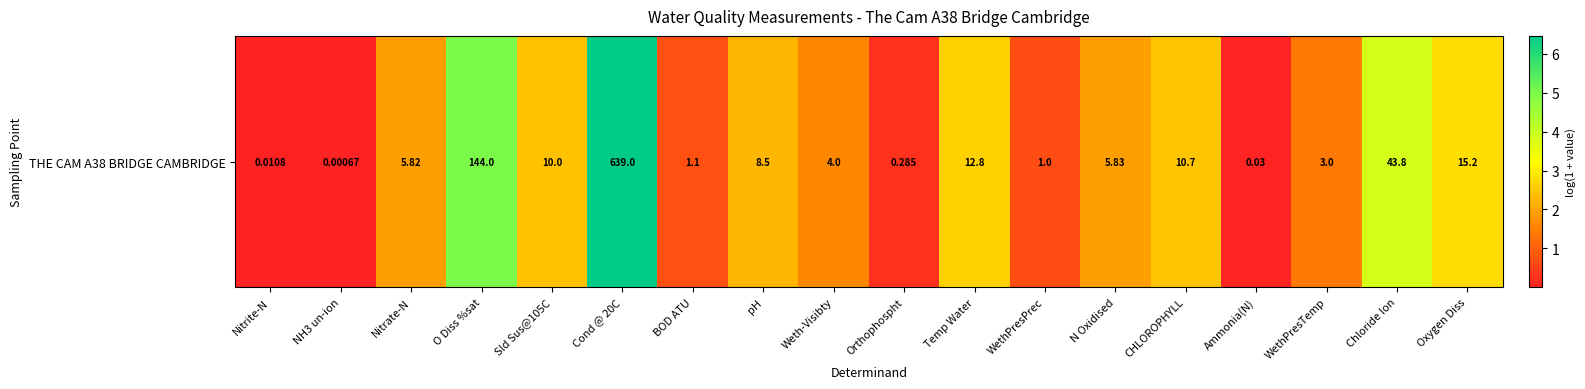

True or false: the data shows 3.4 at N Oxidised.

False